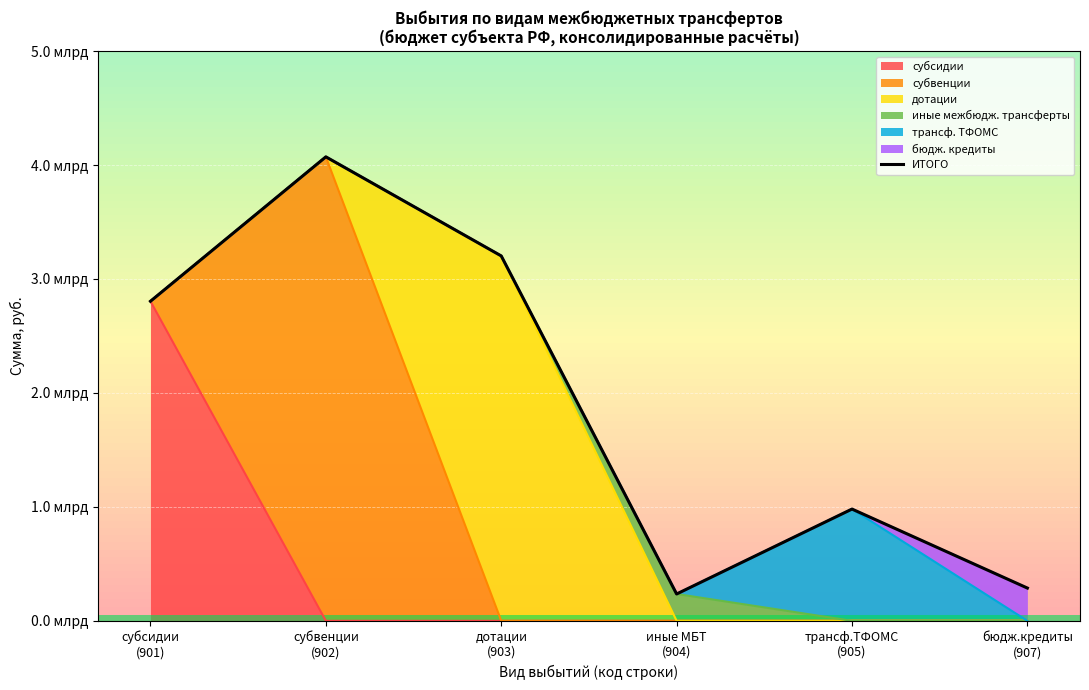

How many lines are shown in the chart?

1